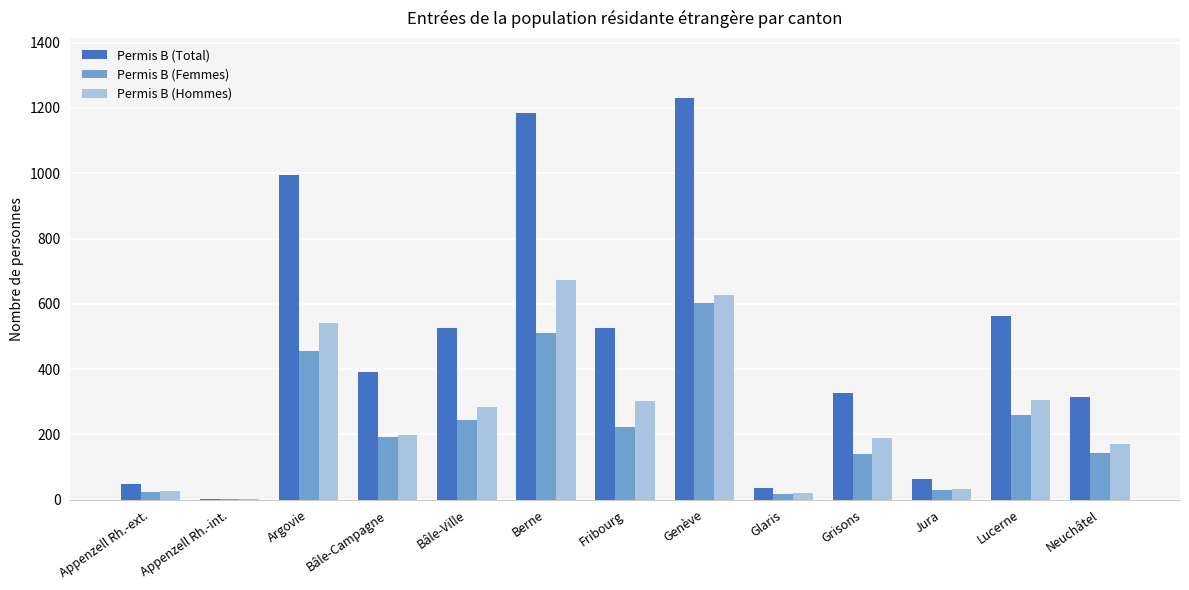

Is the value of Permis B (Total) at Bâle-Campagne greater than the value of Permis B (Femmes) at Argovie?

No